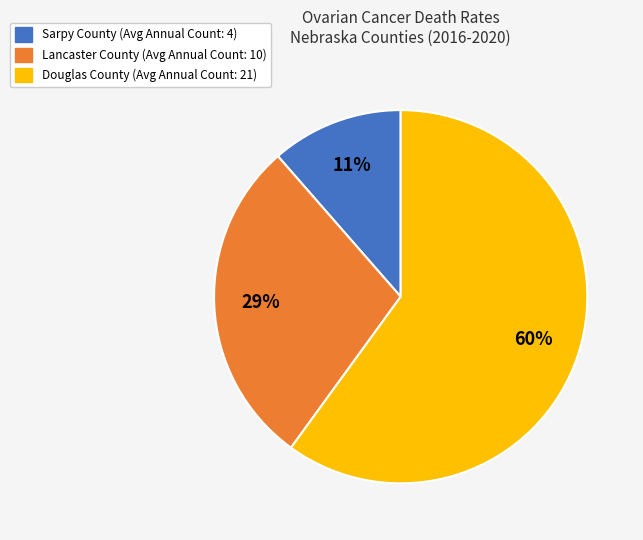

To the nearest percent, what percentage of the pie is Lancaster County?

29%